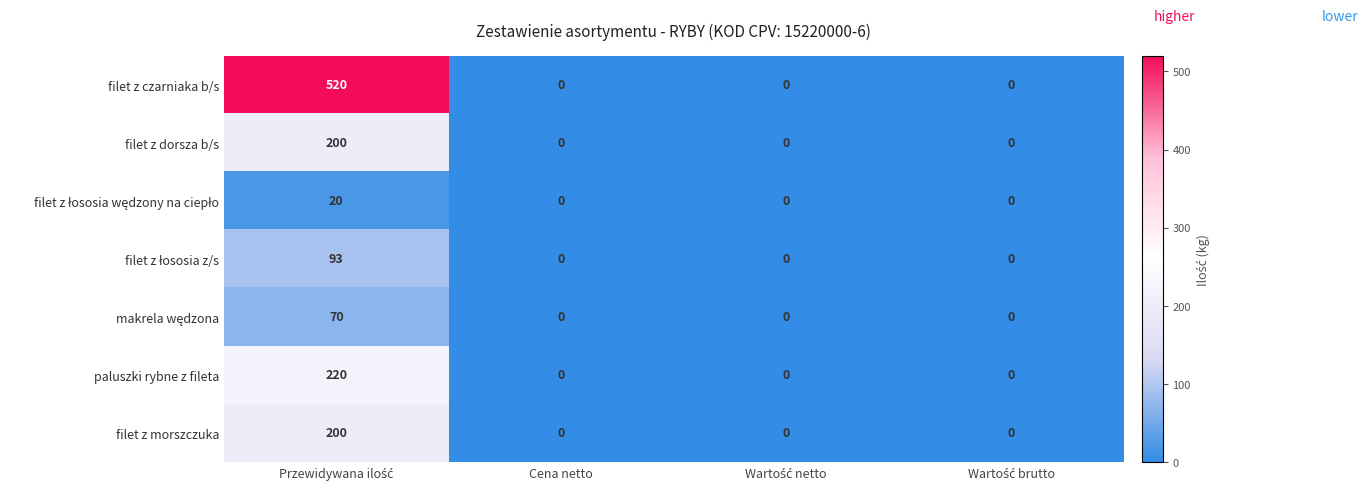

Which series has the largest range (max minus min)?

filet z czarniaka b/s